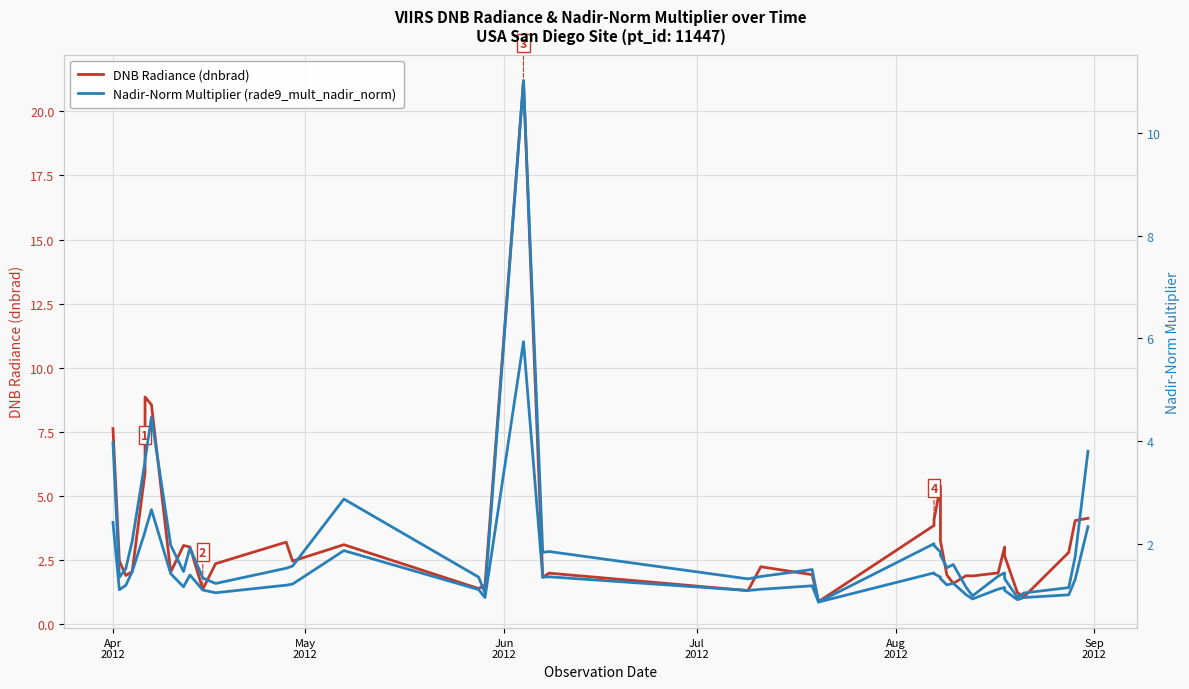

What is the value of the Nadir-Norm Multiplier (rade9_mult_nadir_norm) point at the 30th from the left?

1.6